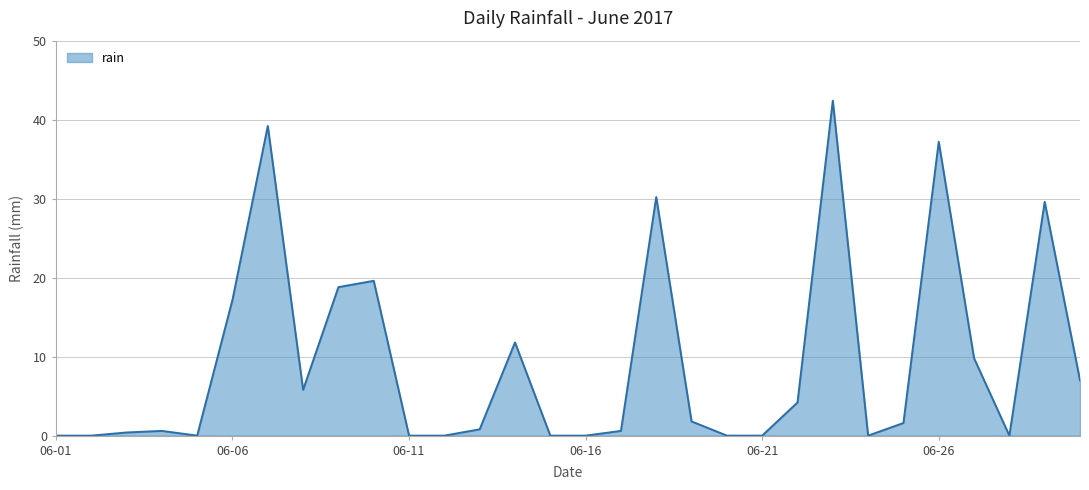

What is the difference between the maximum and minimum values?

42.4